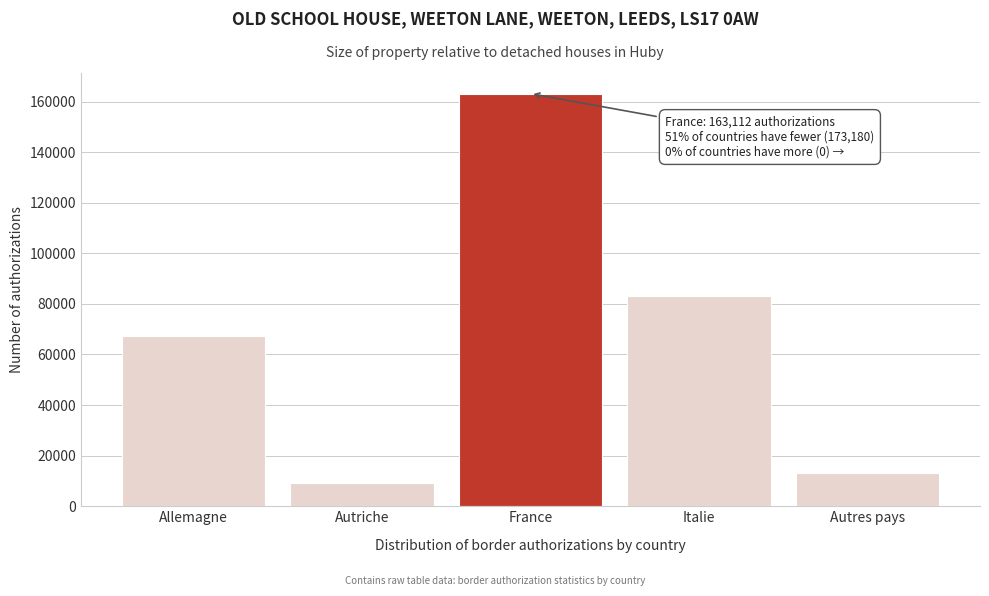

Reading right to left, extract all data points from this chart.

Autres pays=13293	Italie=83177	France=163112	Autriche=9305	Allemagne=67405